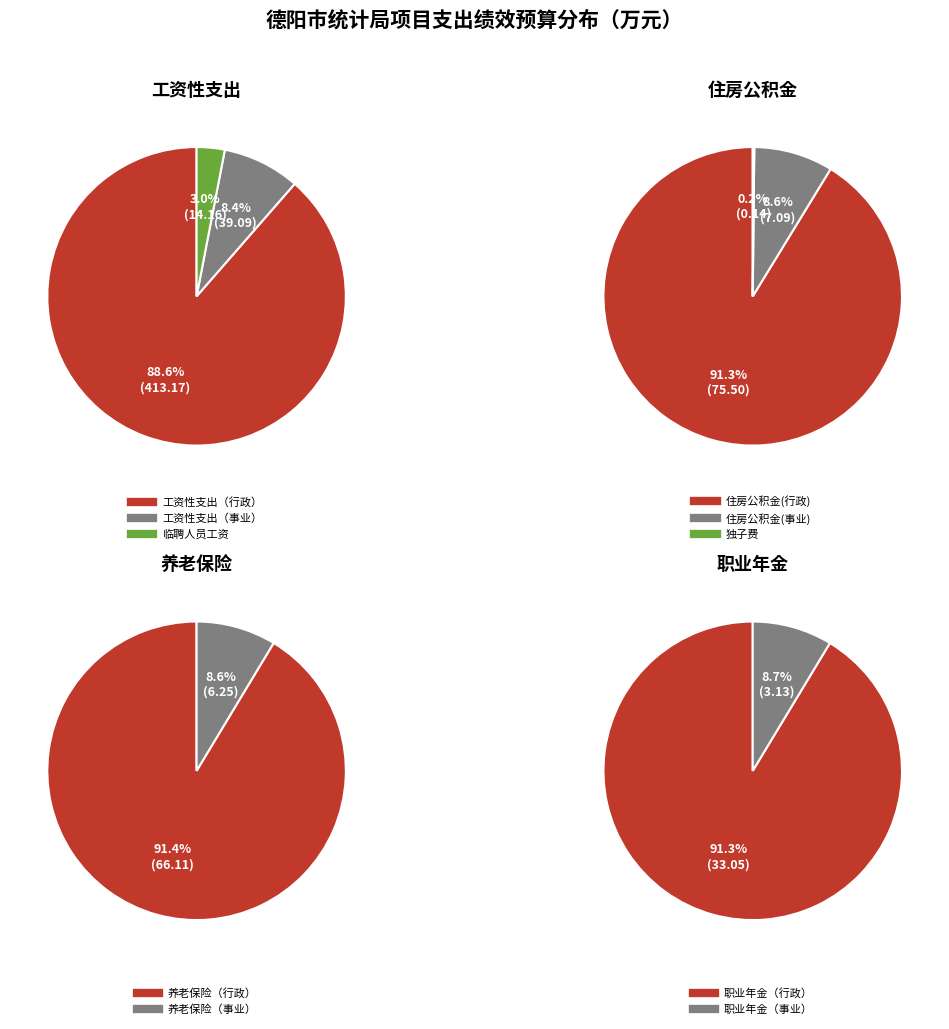

Which slice represents more than half of the pie?

工资性支出（行政）